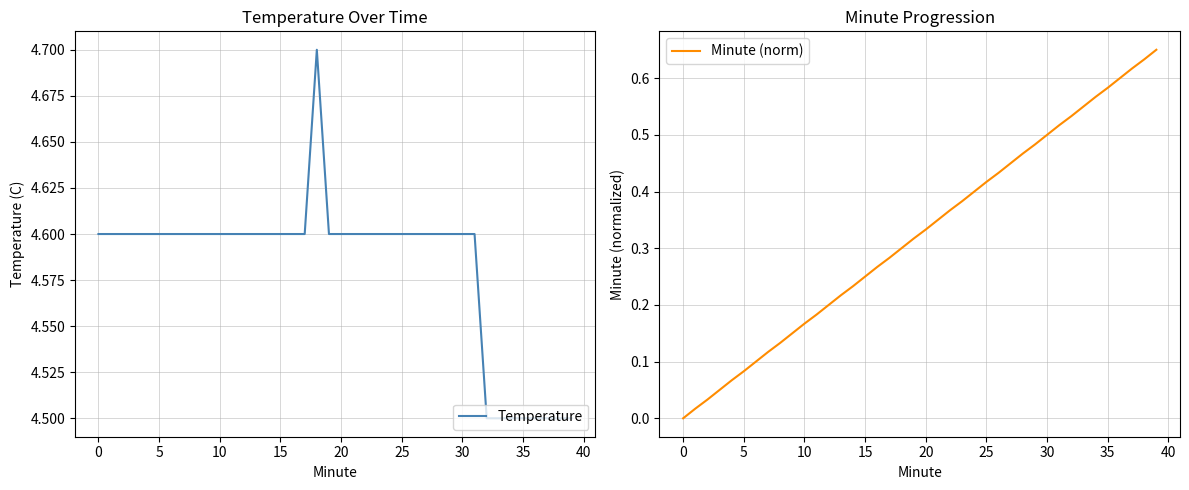

True or false: Minute (norm) has more than 2 interior local peaks.

False